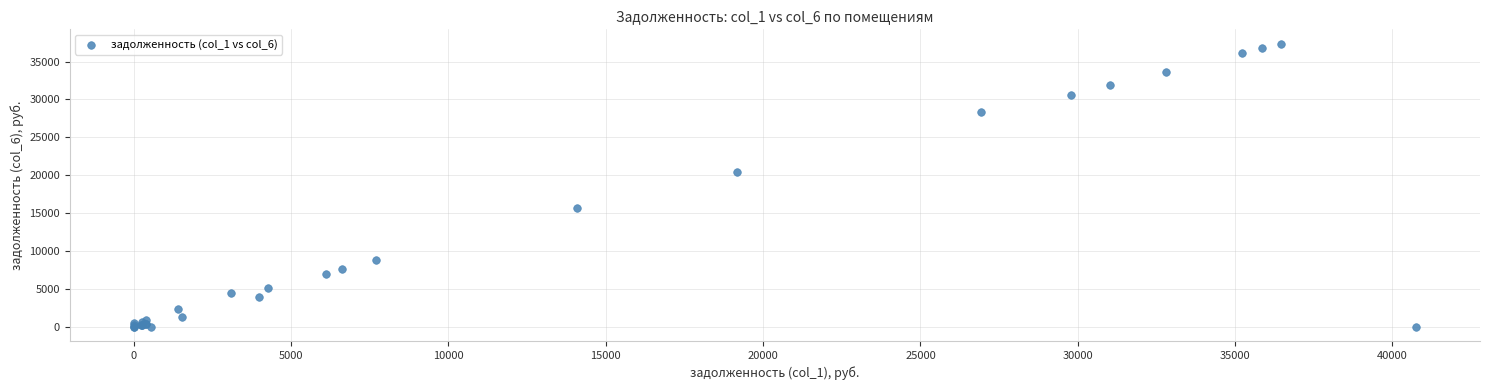

What Y value in the scatter plot is closest to 18687?

20444.5